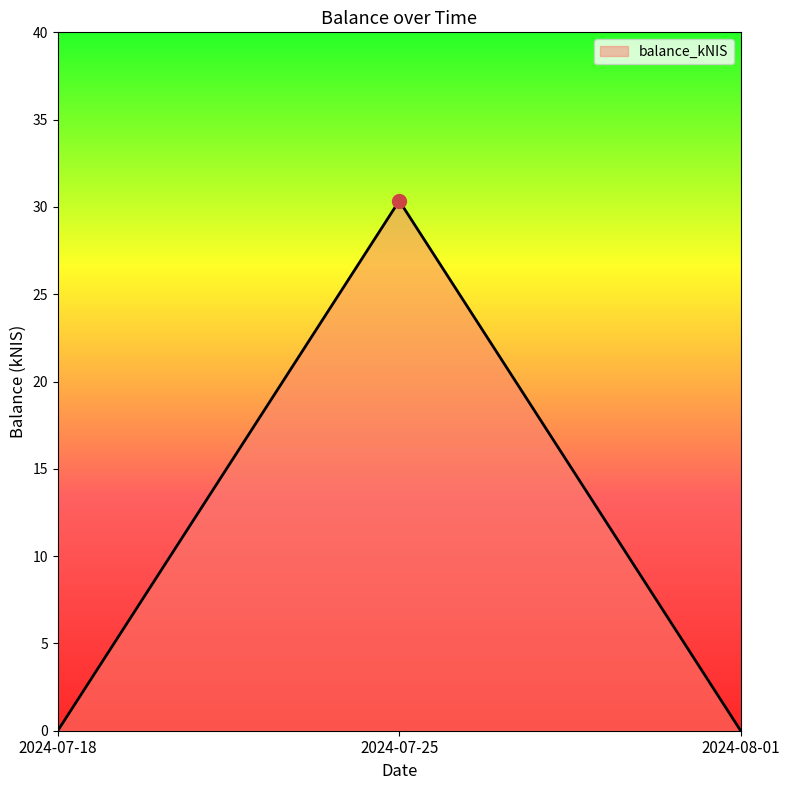

Is it true that the value at 2024-08-01 is 0.0?

True